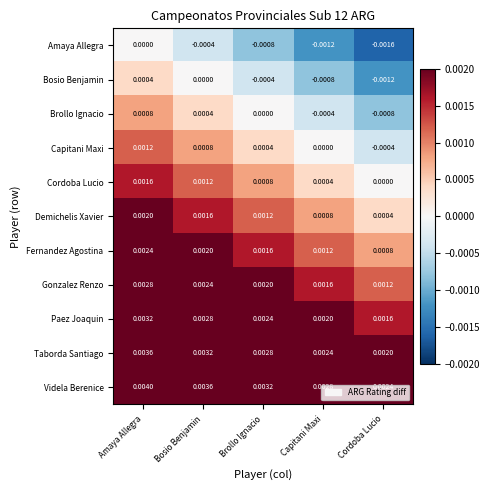

Which category has the highest value across all series?

Amaya Allegra